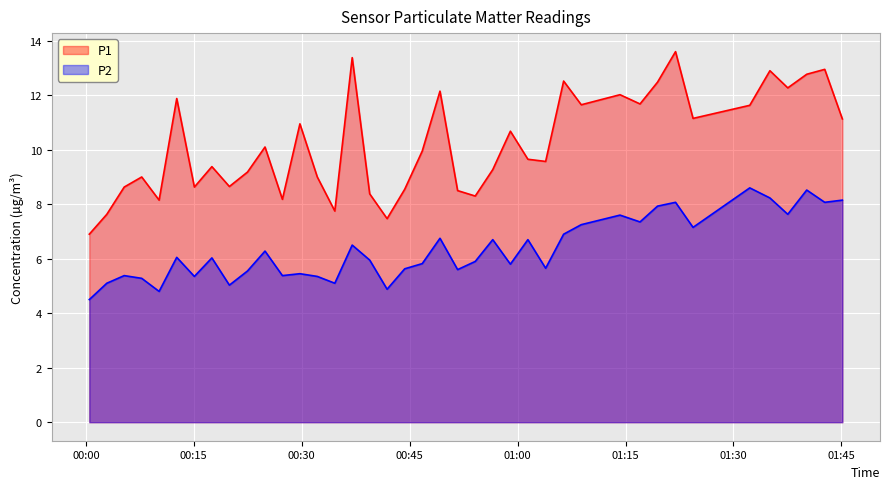

What position from the right is 2023-06-05T01:17:01?

10